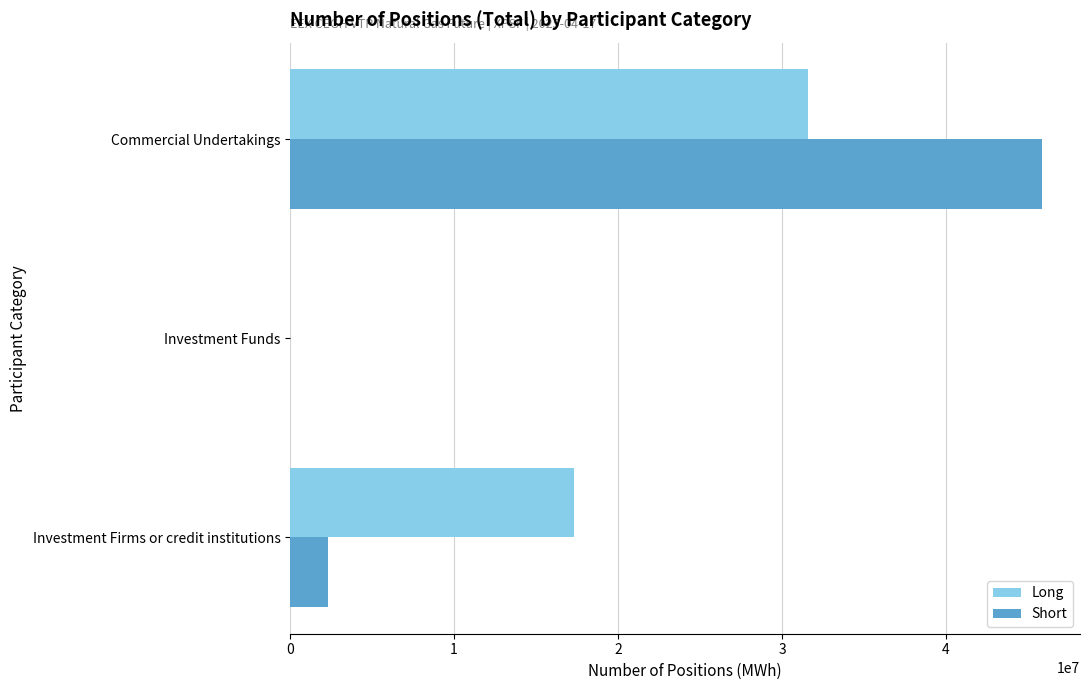

The value of Long at Investment Firms or credit institutions is 5887600. True or false?

False